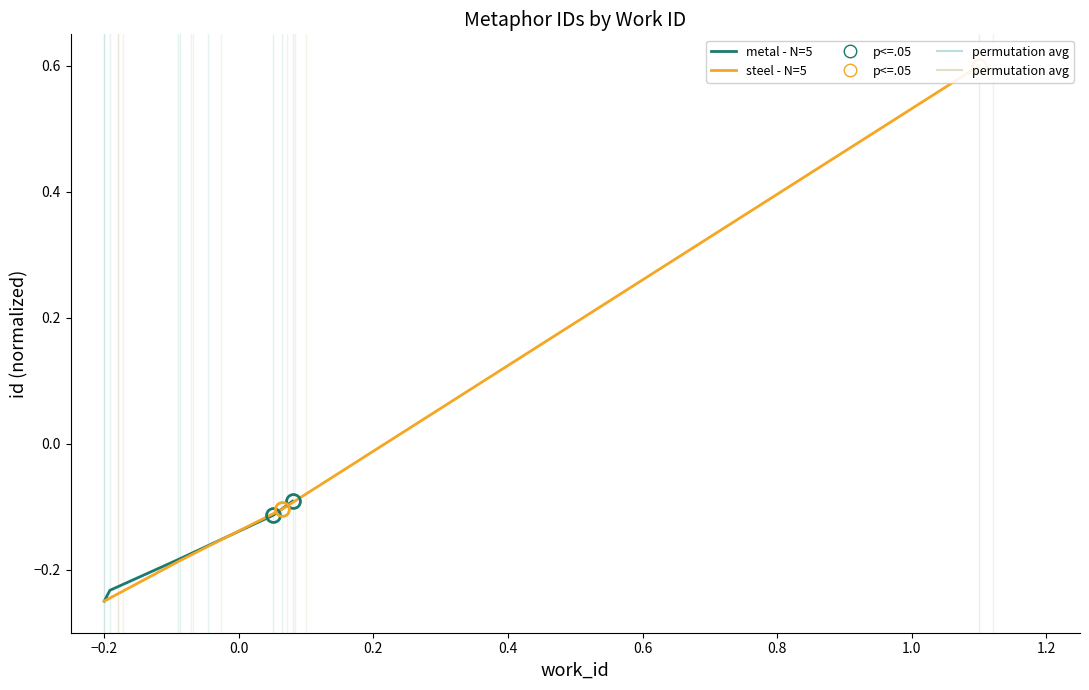

What is the label of the 2nd point from the left?

−0.2